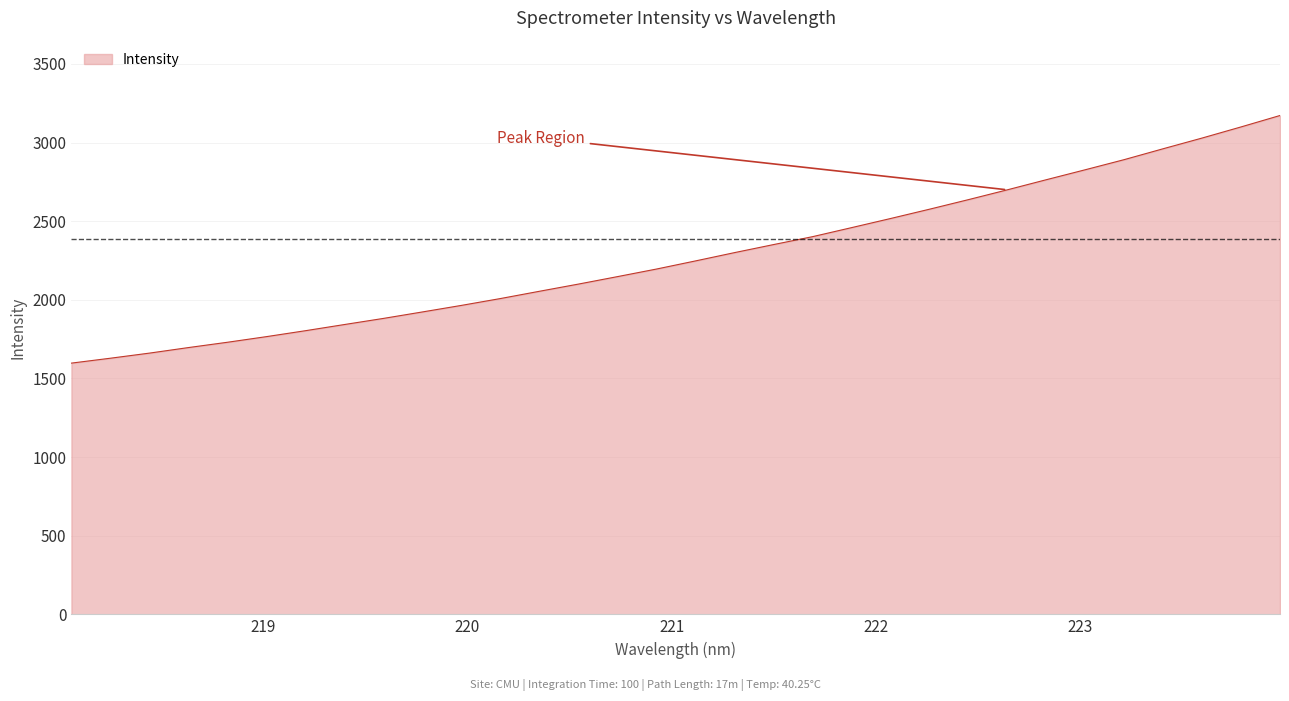

What is the difference between the maximum and minimum values?

1574.4